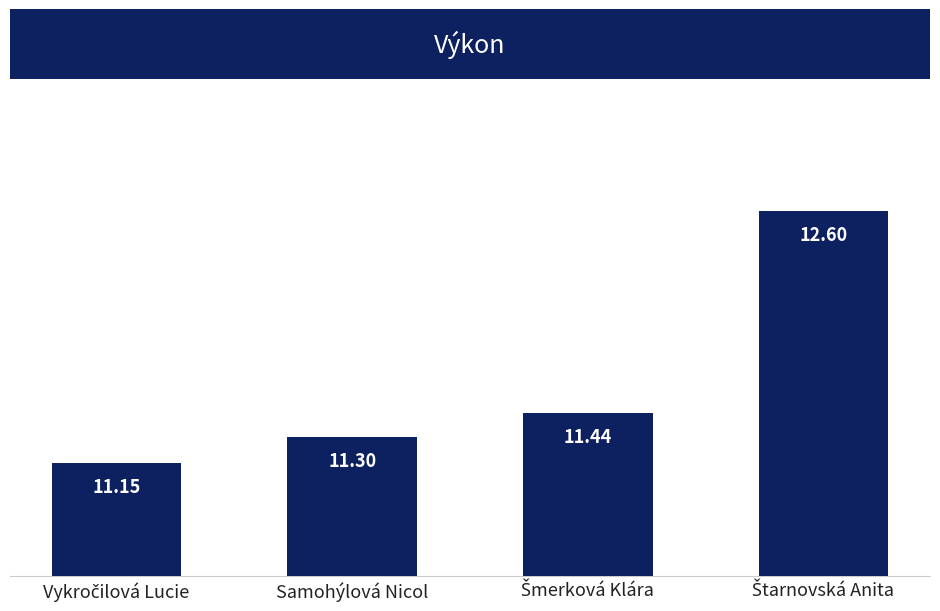

What is the difference between the second highest and minimum values?

0.3